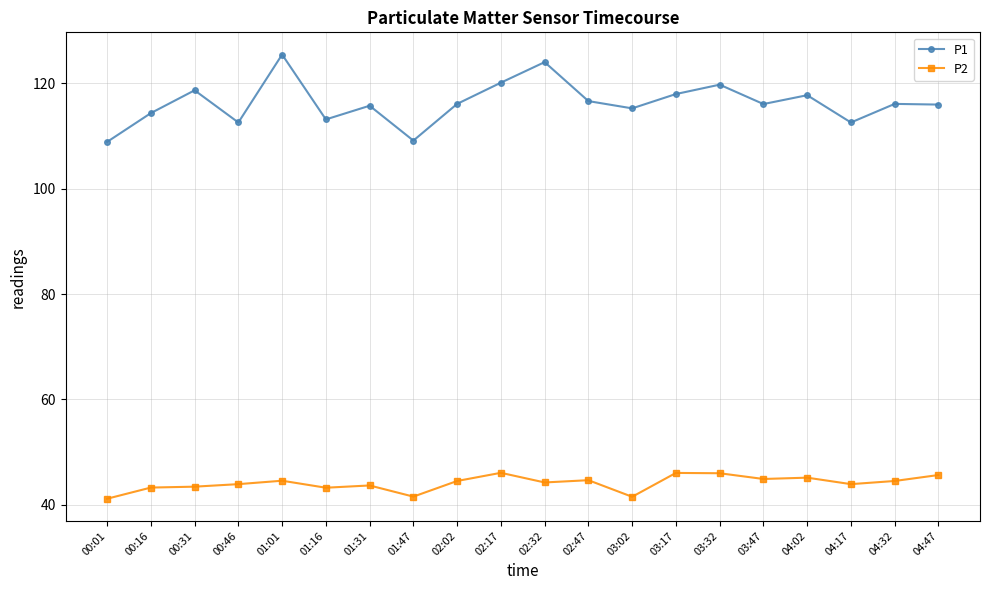

True or false: P1 and P2 cross at least once.

False